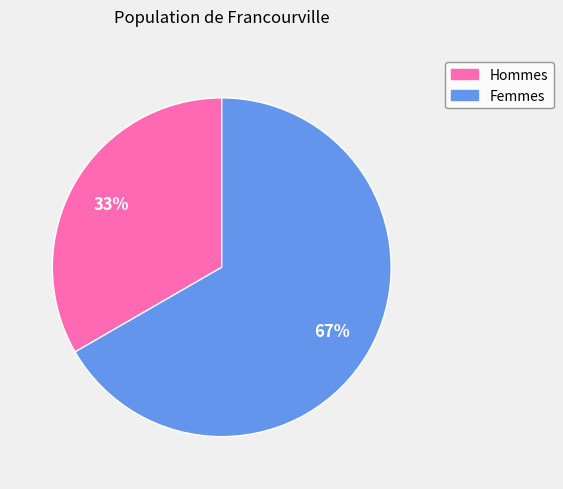

Count the number of slices in the pie.

2